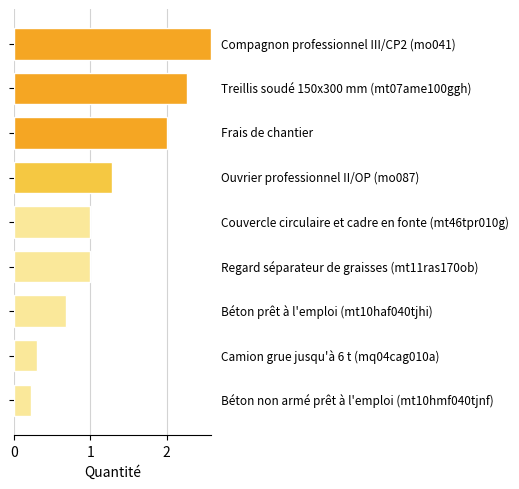

What is the maximum value shown in the chart?

2.6